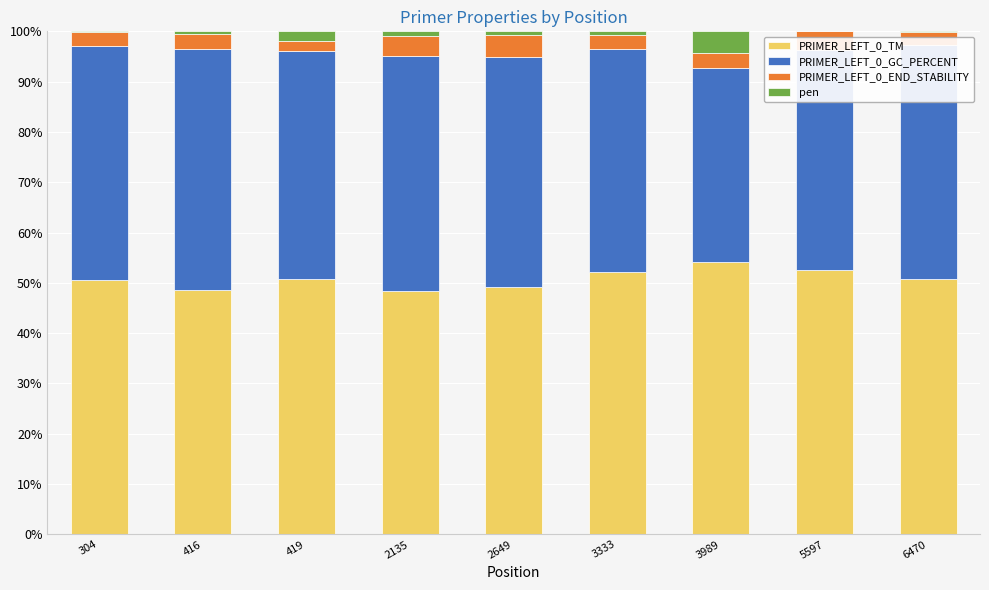

True or false: PRIMER_LEFT_0_TM has a value of 35.3 at 5597.

False